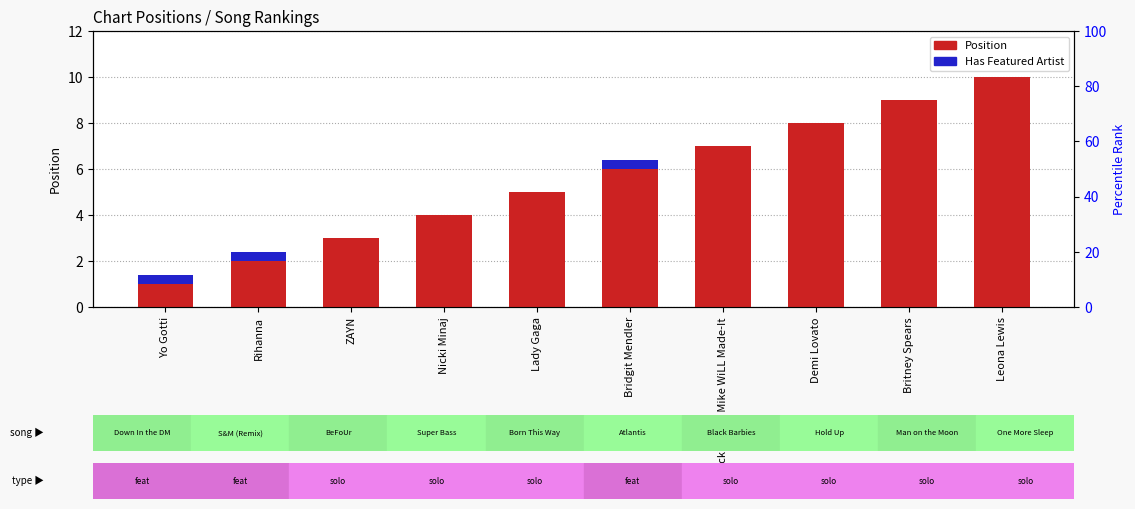

What is the label of the 2nd bar from the right?

Britney Spears